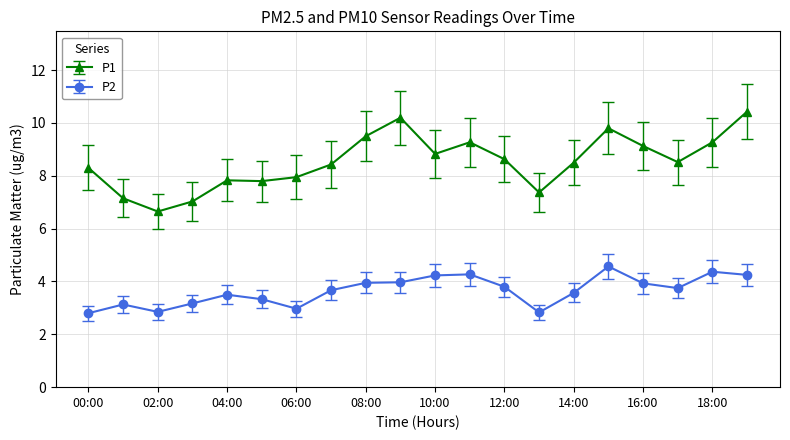

Count the number of data series in this chart.

2